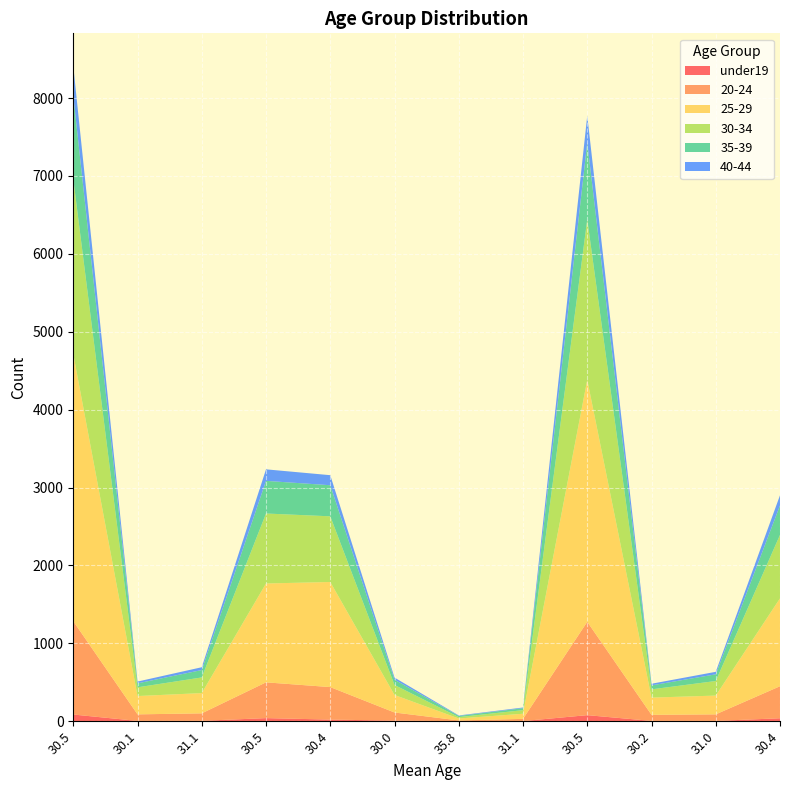

Which category has the highest value across all series?

30.5